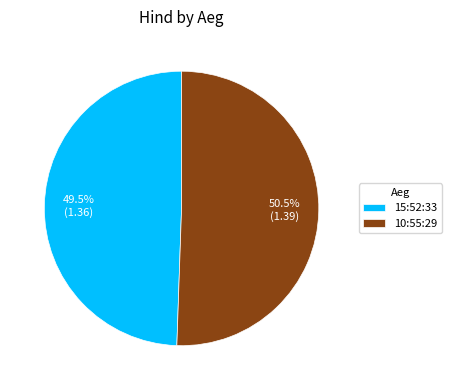

The 15:52:33 slice represents 44% of the pie. True or false?

False